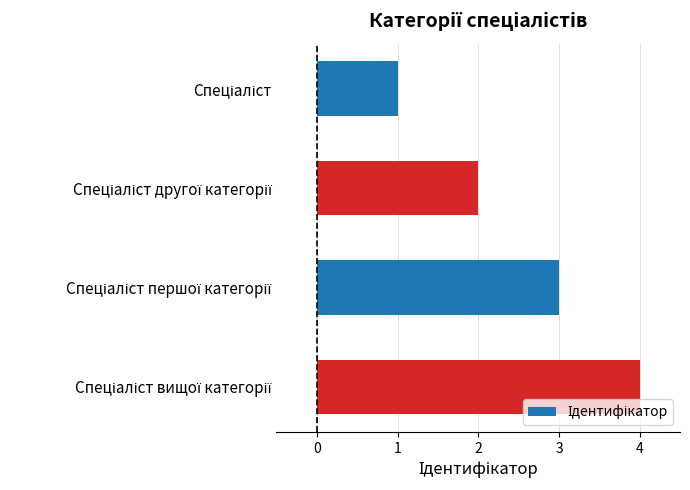

What is the greatest value displayed?

4